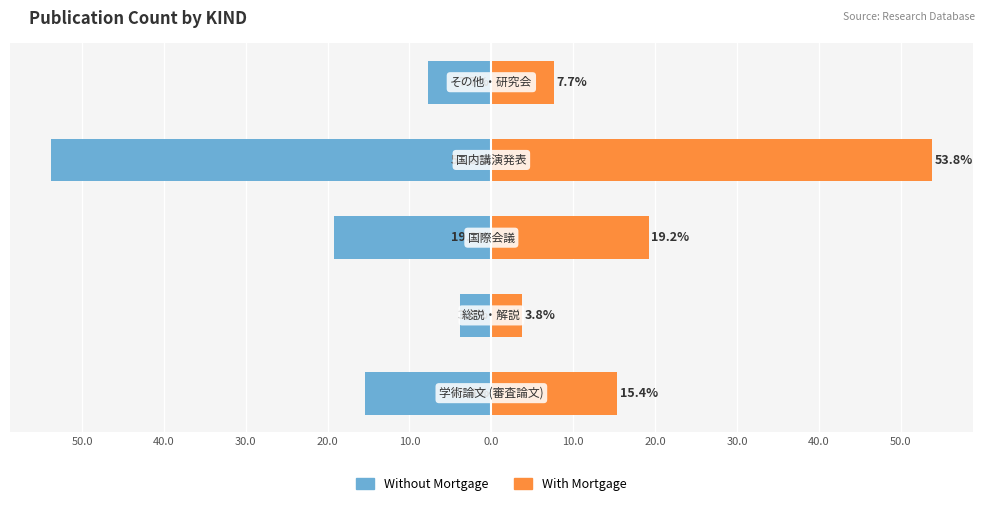

Reading left to right, list all the values displayed in this chart.

Without Mortgage: 10.0=-15.4	20.0=-3.8	30.0=-19.2	40.0=-53.8	50.0=-7.7
With Mortgage: 10.0=15.4	20.0=3.8	30.0=19.2	40.0=53.8	50.0=7.7